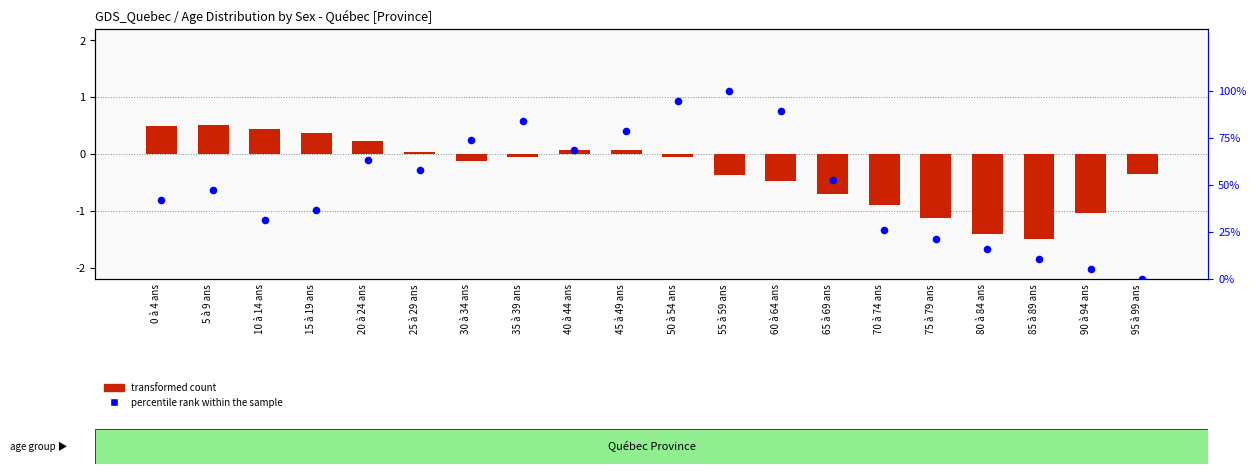

What are all the series names shown in the legend?

transformed count, percentile rank within the sample